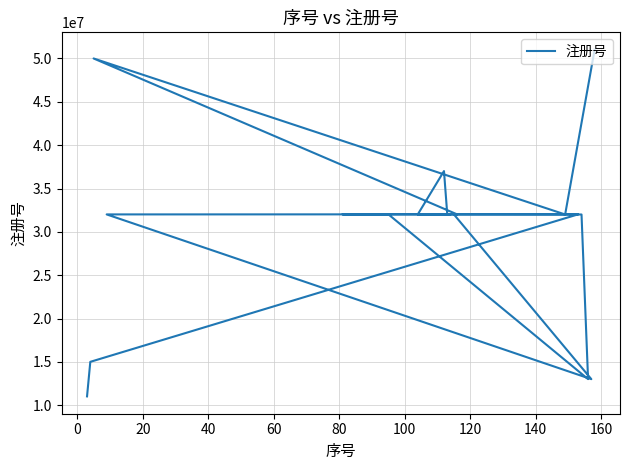

What is the maximum value shown in the chart?

51017110